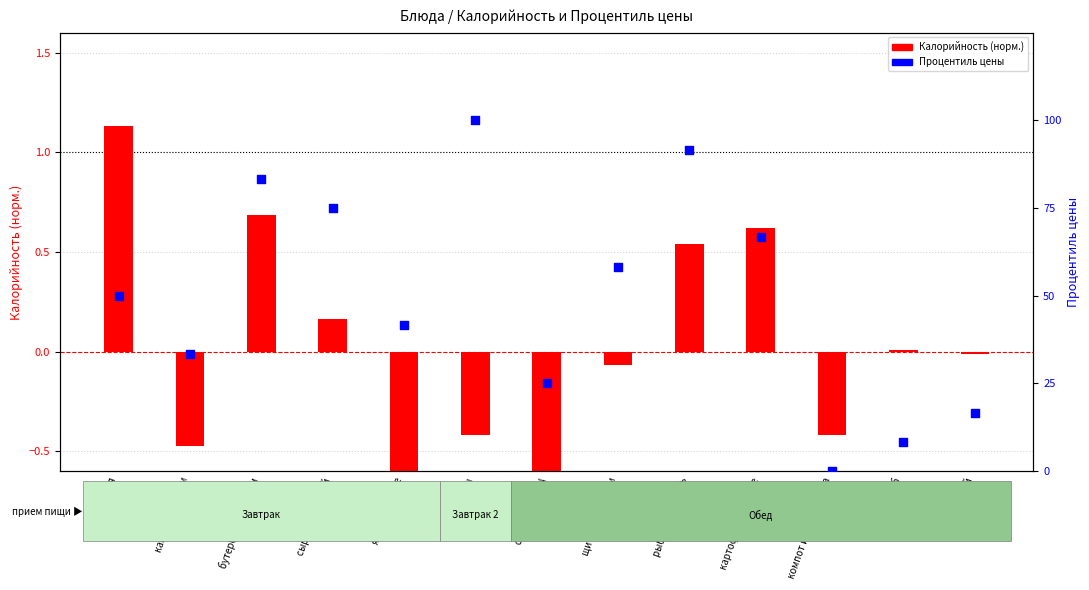

What are all the series names shown in the legend?

Калорийность (норм.), Процентиль цены